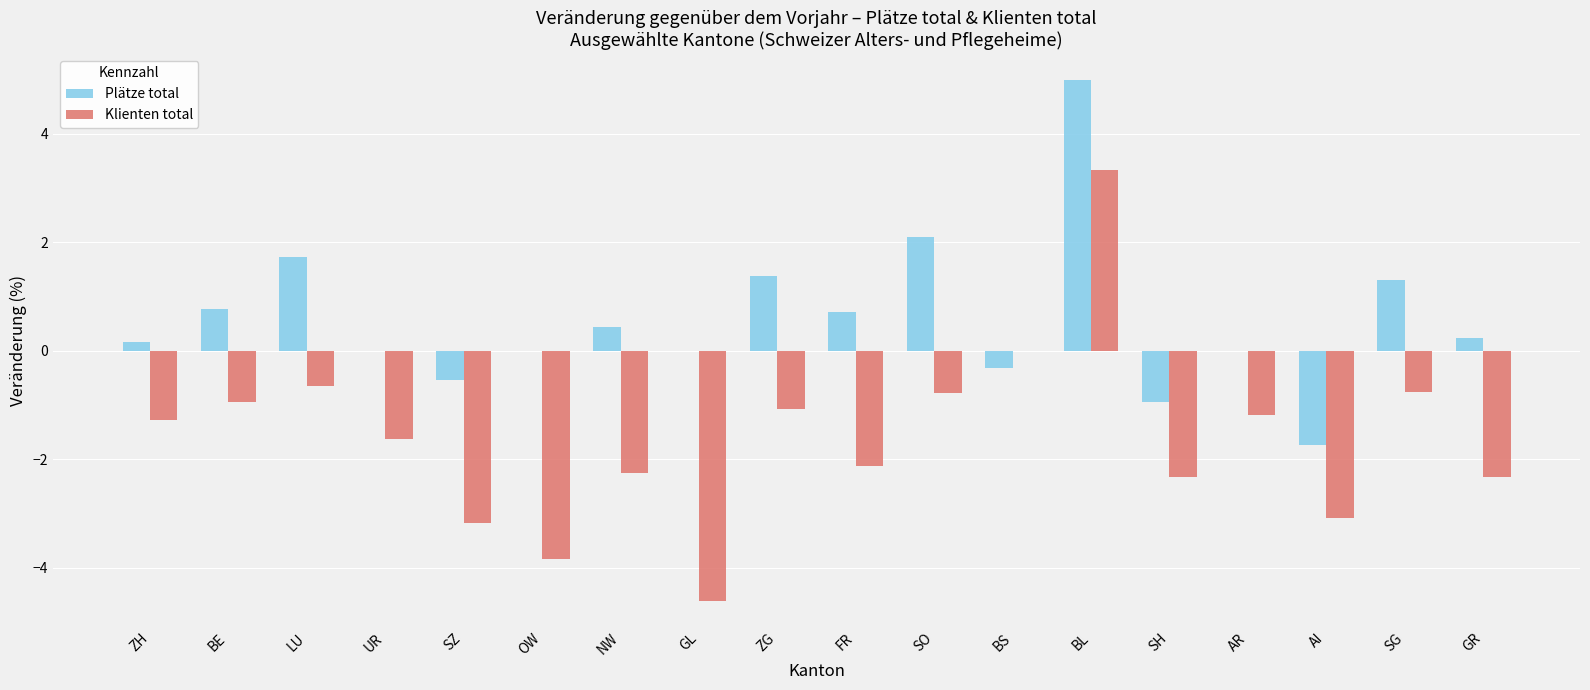

Is the value of Plätze total at UR greater than the value of Klienten total at LU?

Yes